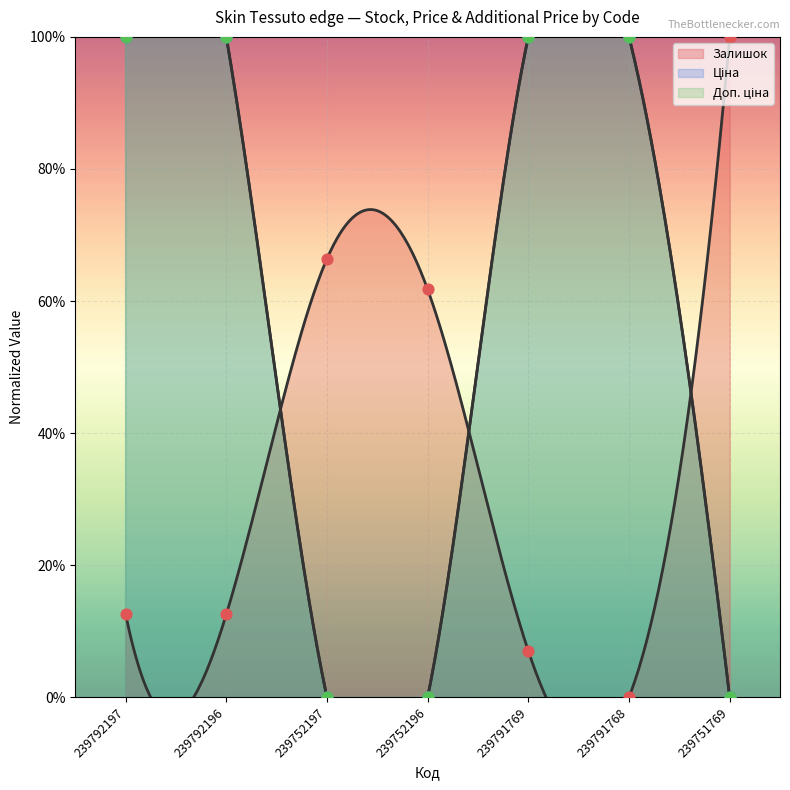

Is the value of Залишок at 239792196 greater than the value of Доп. ціна at 239751769?

Yes